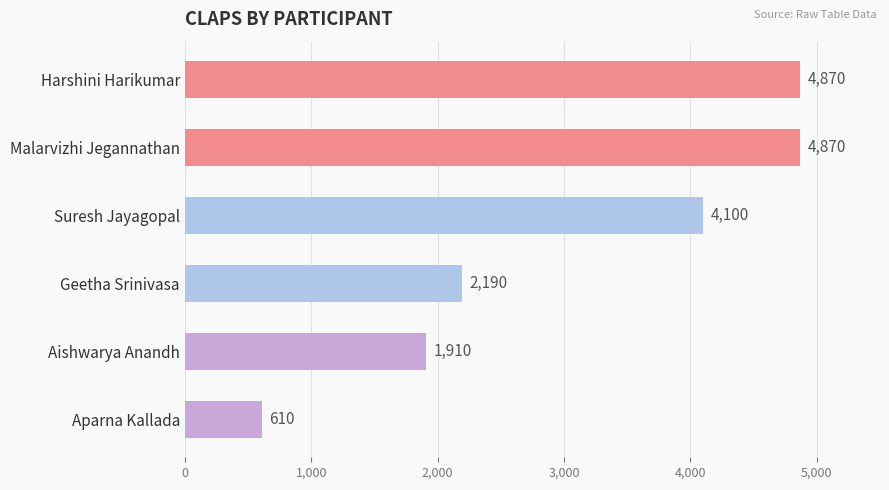

What is the difference between the maximum and minimum values?

4260